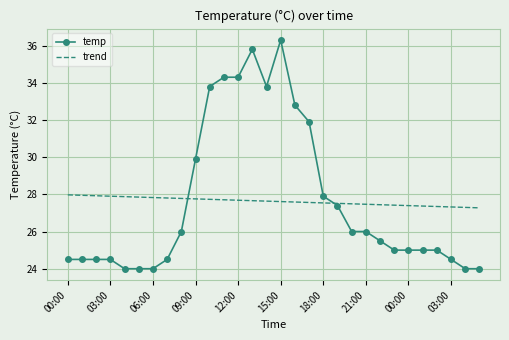

Which series has the largest range (max minus min)?

temp